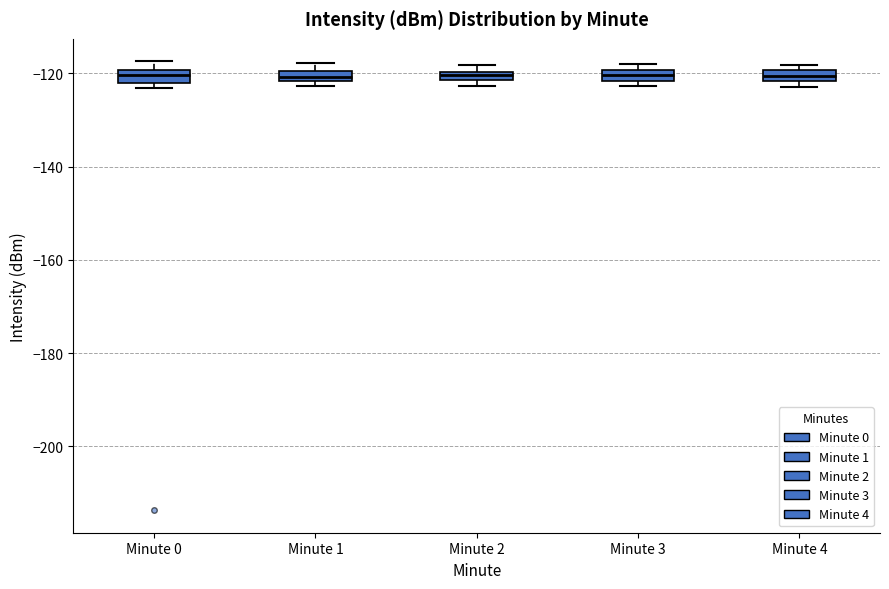

Where is the lower edge of the box for Minute 2 on the y-axis? The values are not printed on the chart, so give them approximately, as read against the axis.

-122